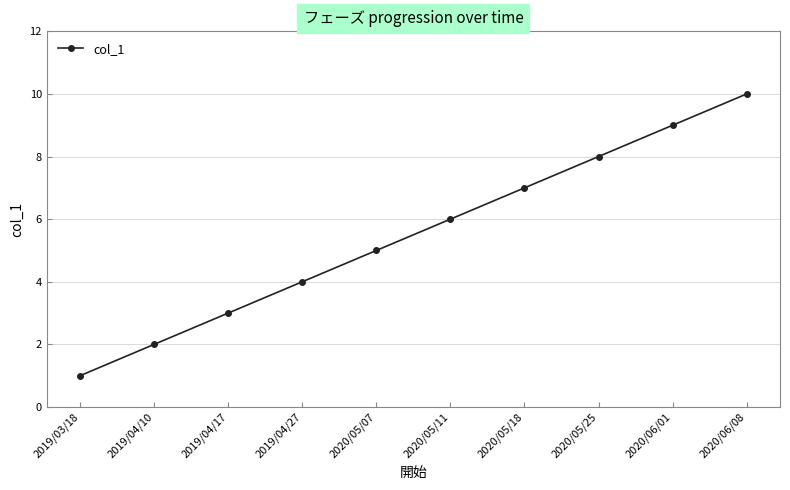

Read the value at 2019/04/10.

2